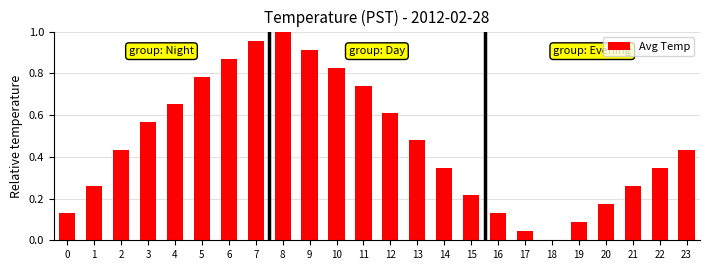

Is it true that the value at 5 is 1.4?

False